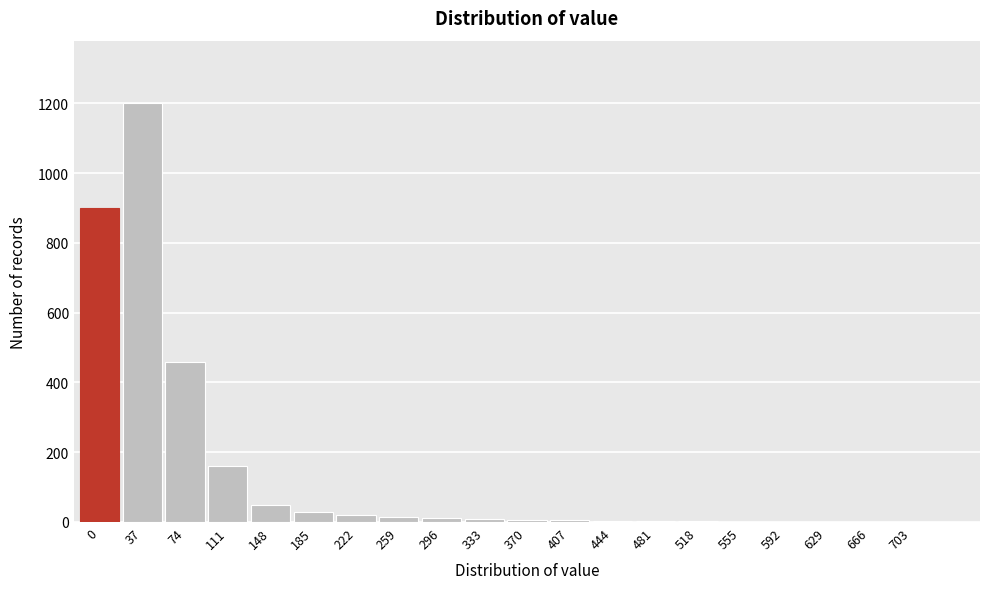

True or false: the data shows 1 at 703.

True